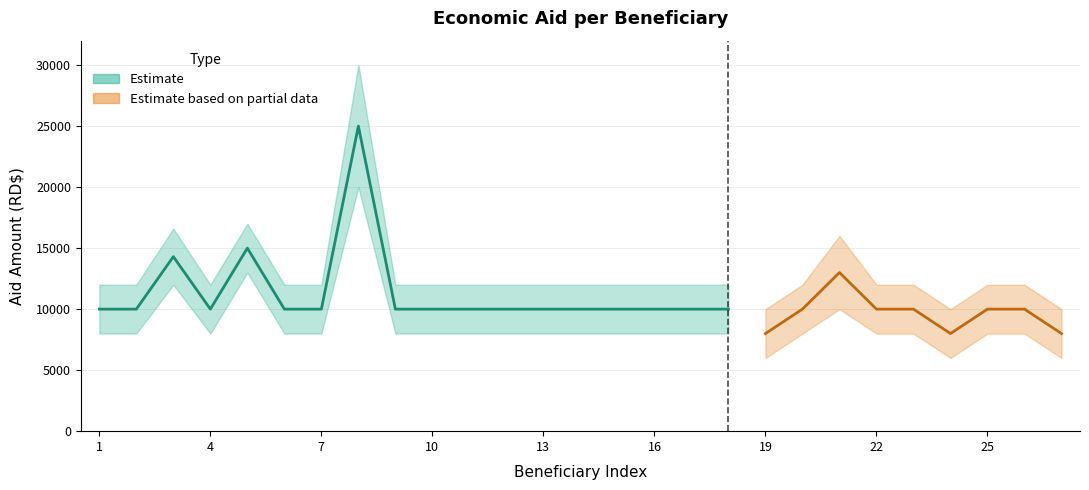

The value at 21 is 6546. True or false?

False